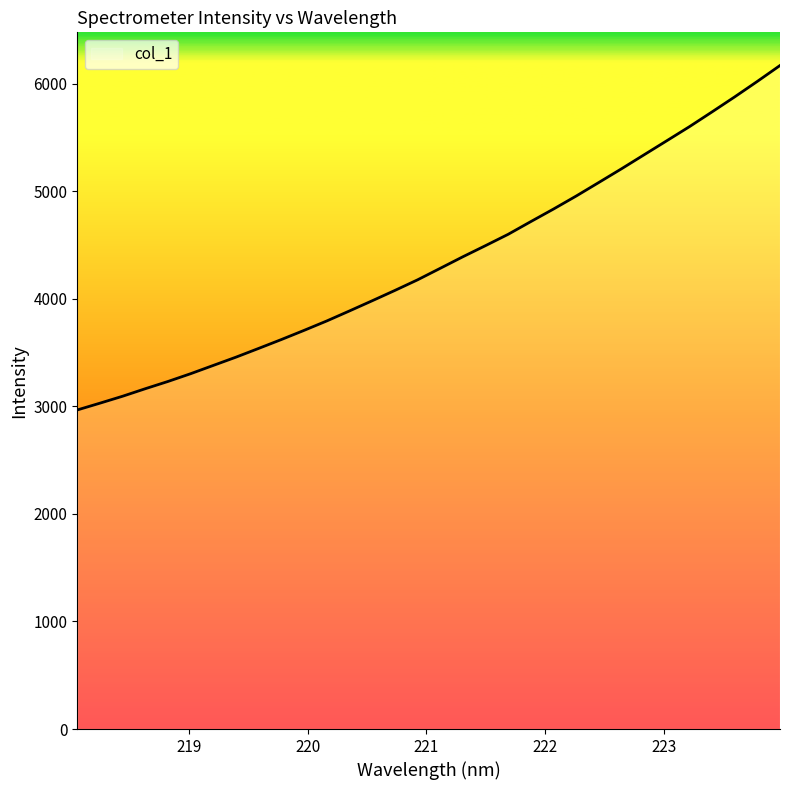

What is the difference between the maximum and minimum values?

3202.0